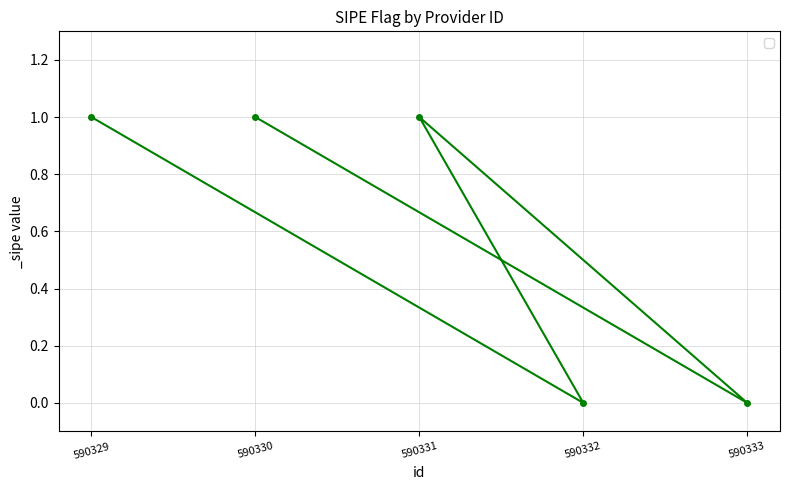

How many series are shown in this chart?

1